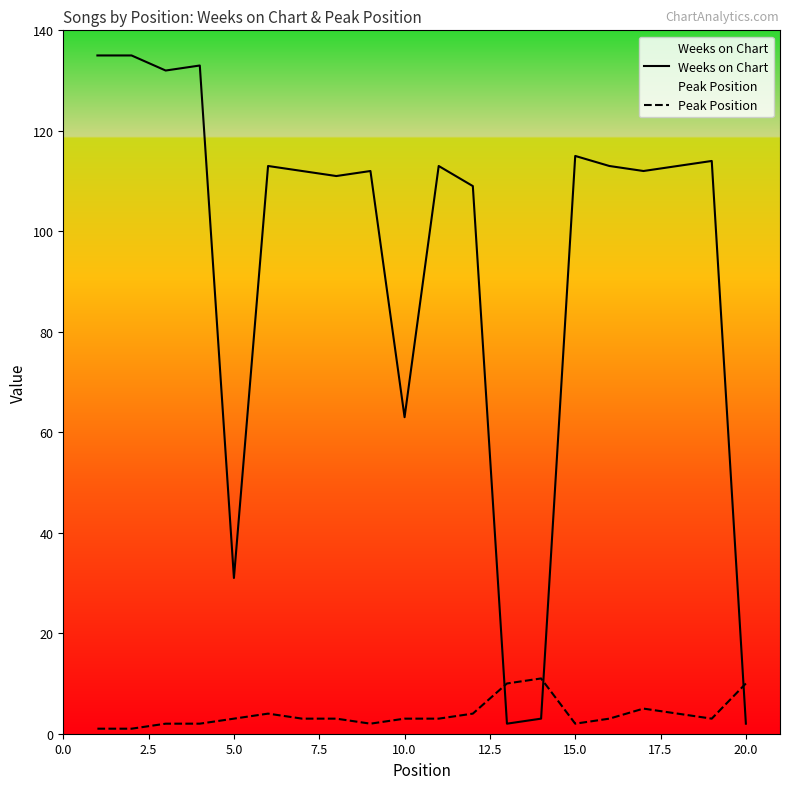

Does the chart display data point markers on the line(s)?

No